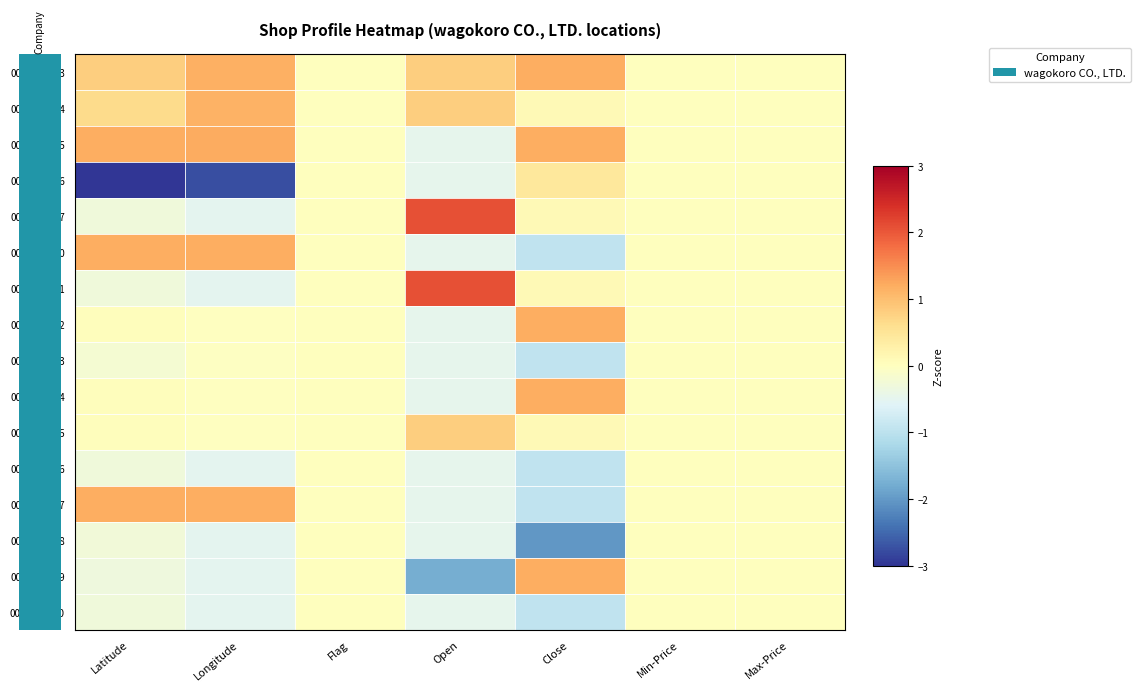

Which series has the largest total across all categories?

0000000583